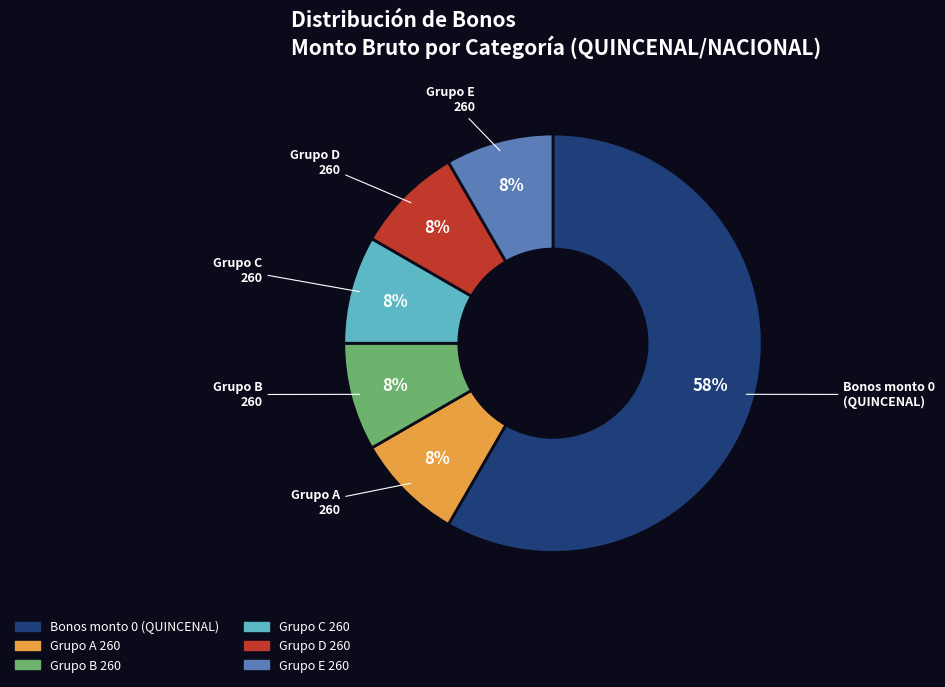

To the nearest percent, what is the average slice percentage?

17%